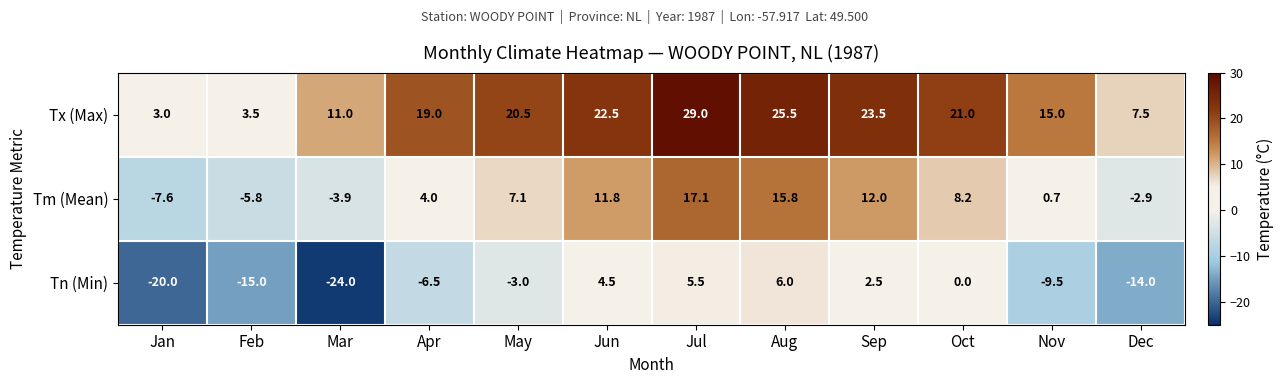

Is it true that Tm (Mean) equals 6.4 at Jun?

False